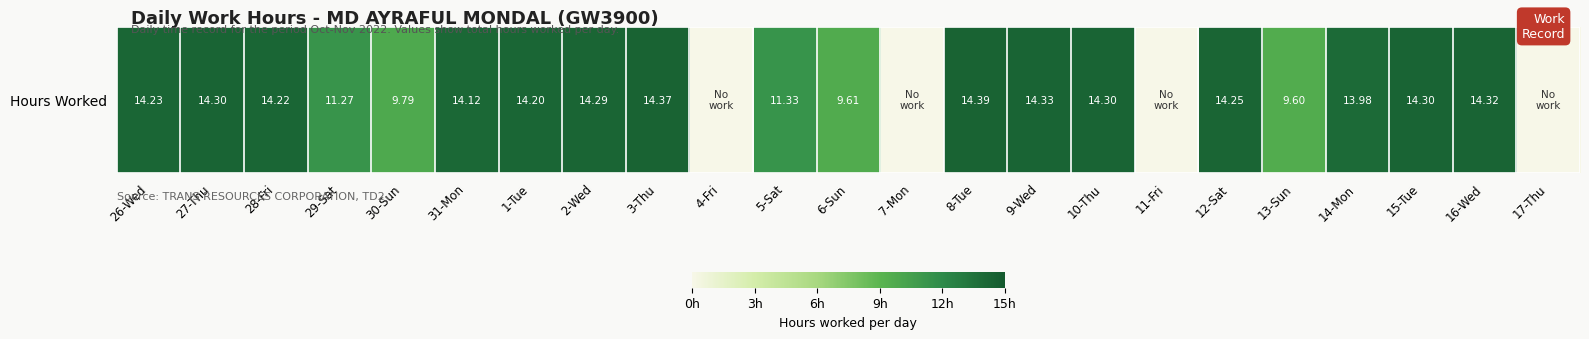

Reading left to right, extract all data points from this chart.

14.2	14.3	14.2	11.3	9.8	14.1	14.2	14.3	14.4	0.0	11.3	9.6	0.0	14.4	14.3	14.3	0.0	14.2	9.6	14.0	14.3	14.3	0.0